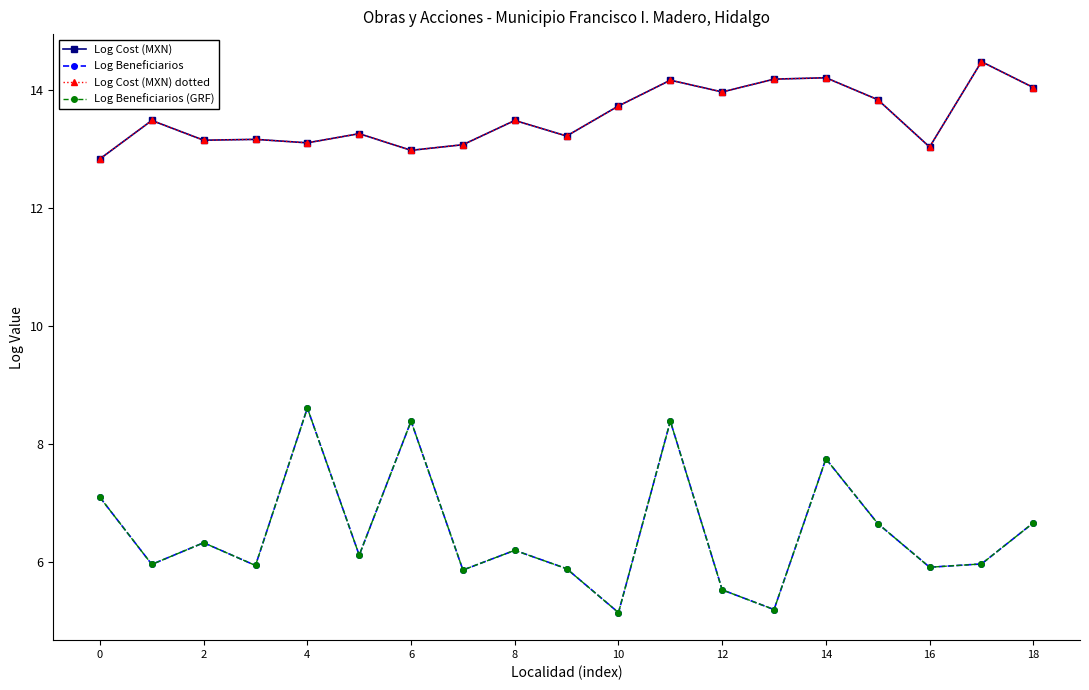

Does the chart have visible grid lines?

No